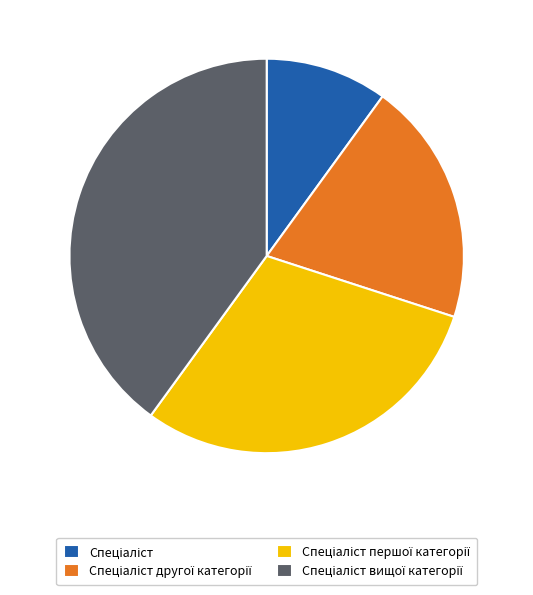

Is there a majority slice in this chart?

No